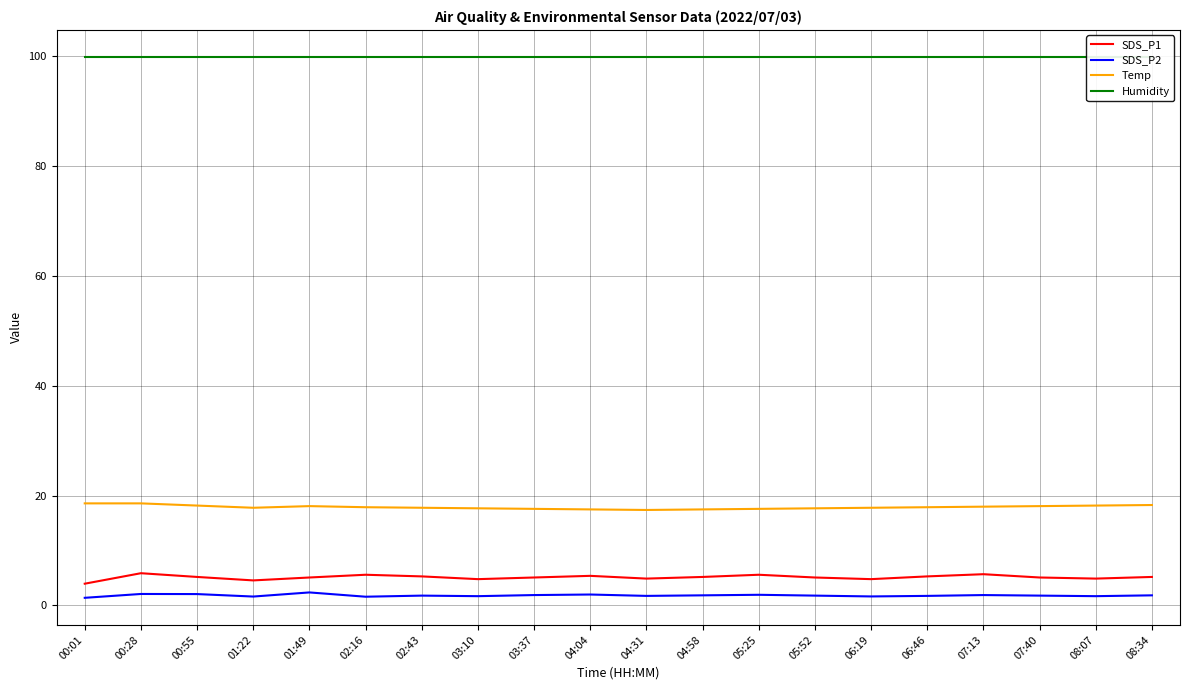

What is the label of the 18th point from the right?

00:55